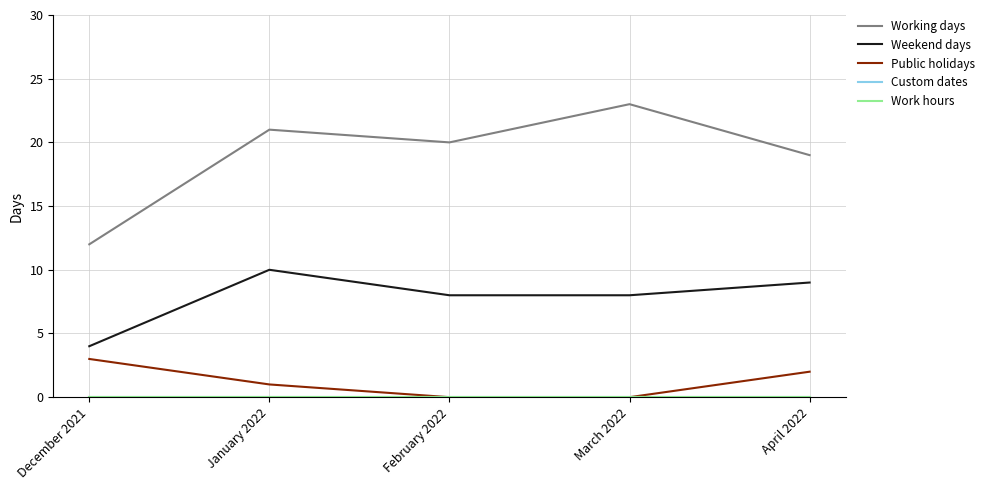

Reading right to left, transcribe all the data shown in this chart.

Working days: 19	23	20	21	12
Weekend days: 9	8	8	10	4
Public holidays: 2	0	0	1	3
Custom dates: 0	0	0	0	0
Work hours: 0	0	0	0	0